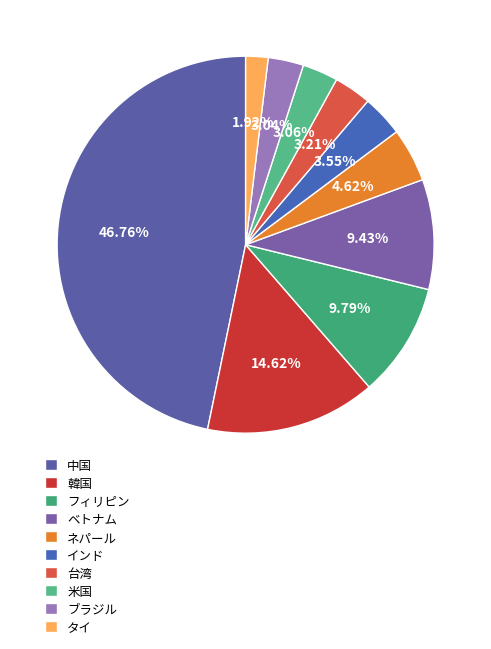

Does 米国 represent more than half of the total?

No